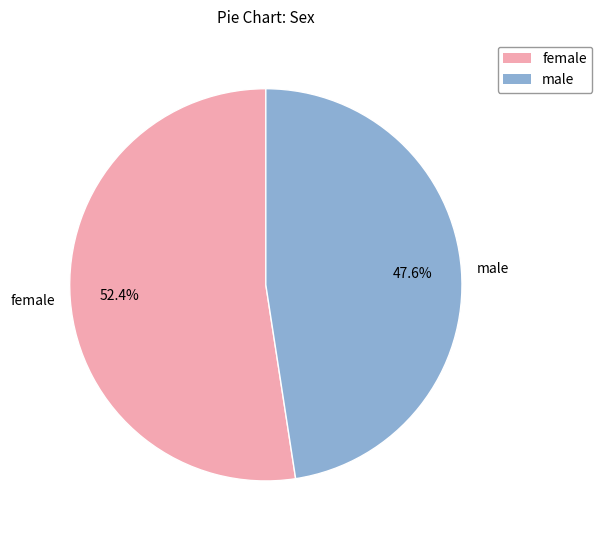

How many slices are in this pie chart?

2